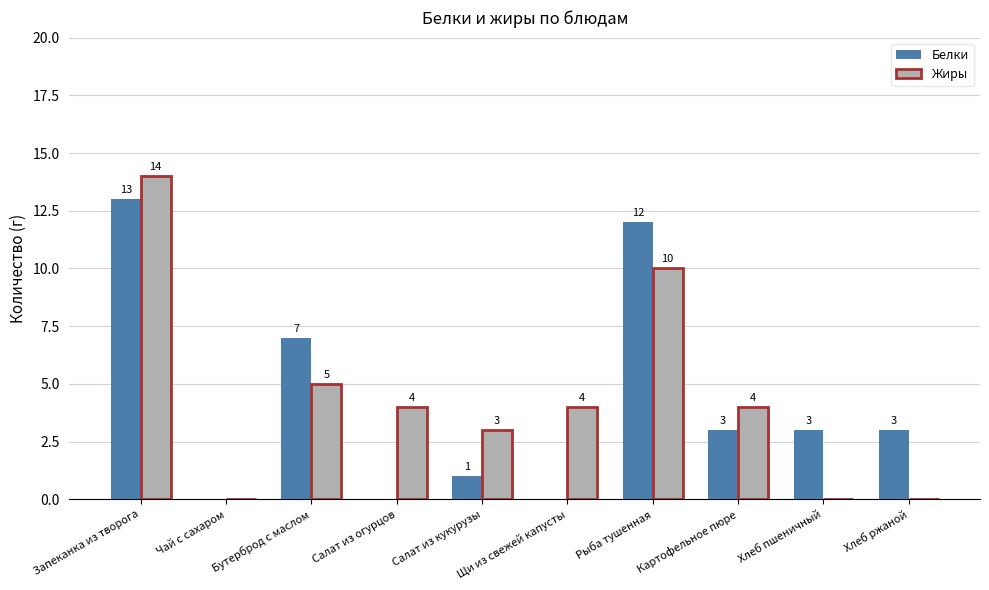

What is the maximum value shown in the chart?

14